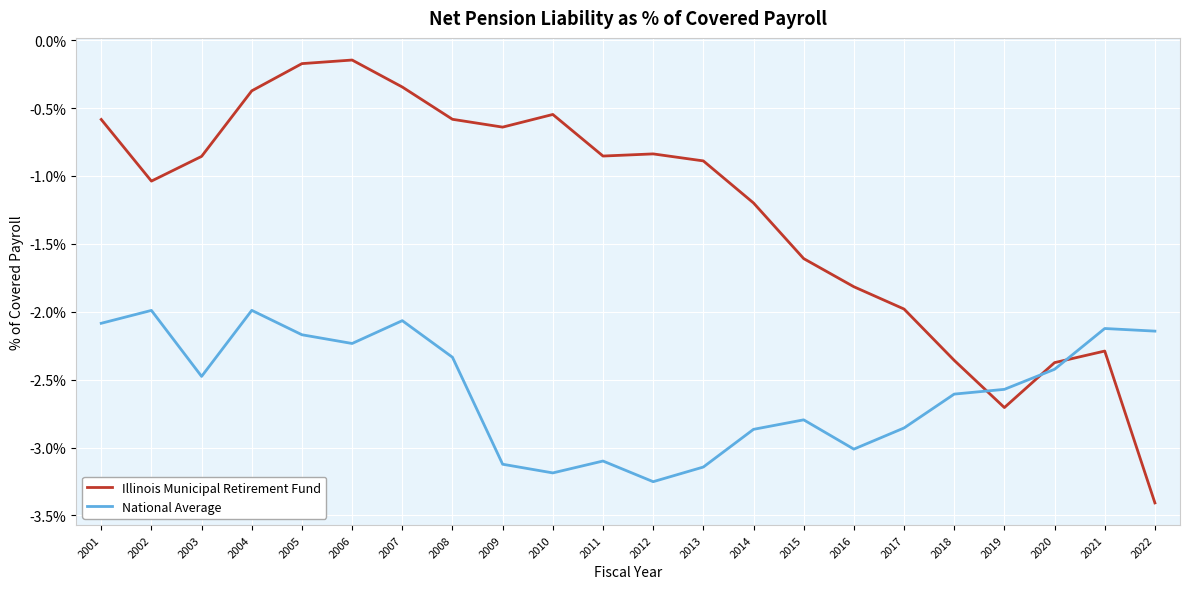

True or false: Illinois Municipal Retirement Fund has a value of -0.1 at 2004.

False